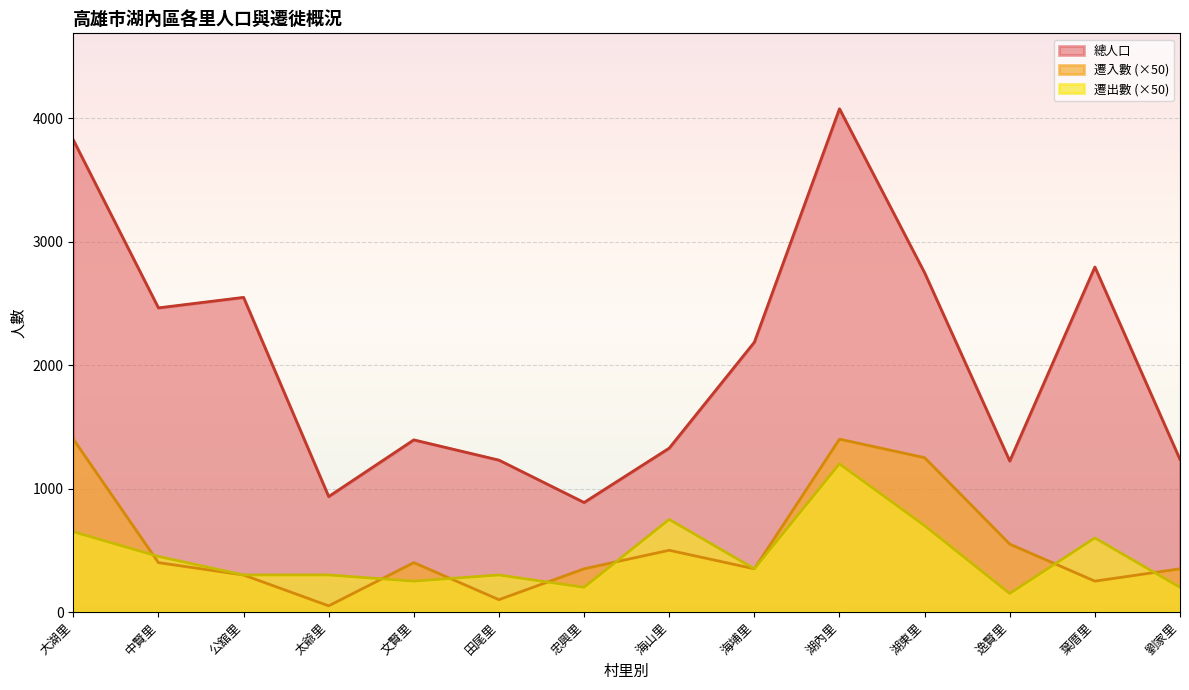

How many series are shown in this chart?

3